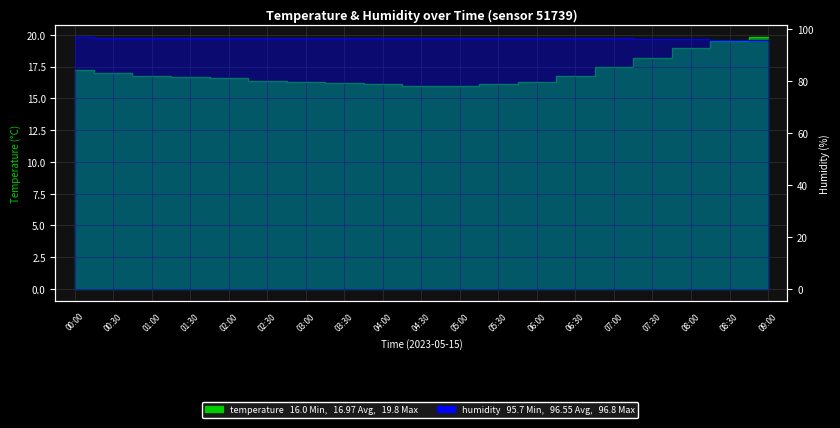

True or false: temperature and humidity cross at least once.

False